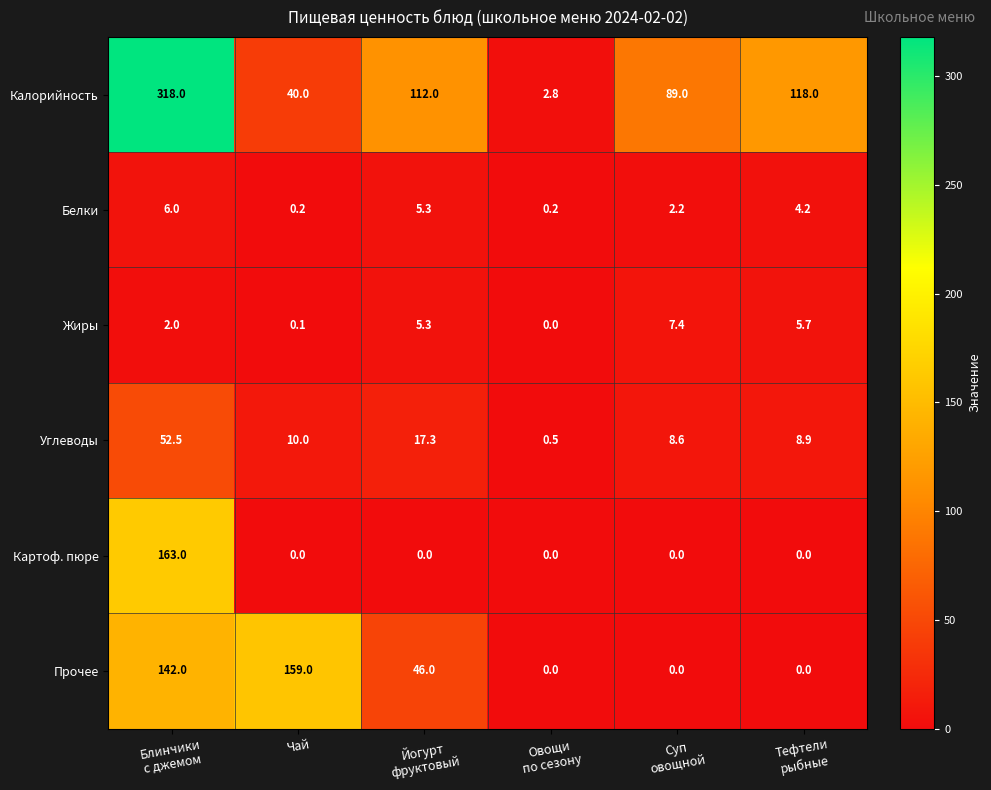

Count the Прочее values in the range 0 to 142.

5